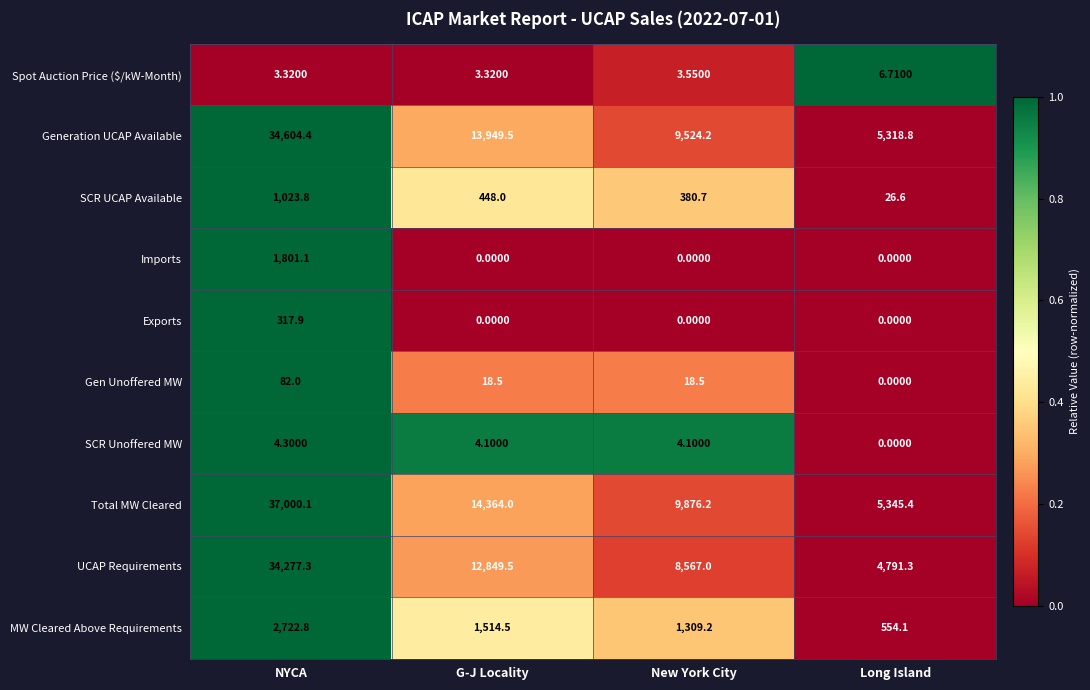

Between G-J Locality and New York City, which series saw the biggest shift?

Total MW Cleared